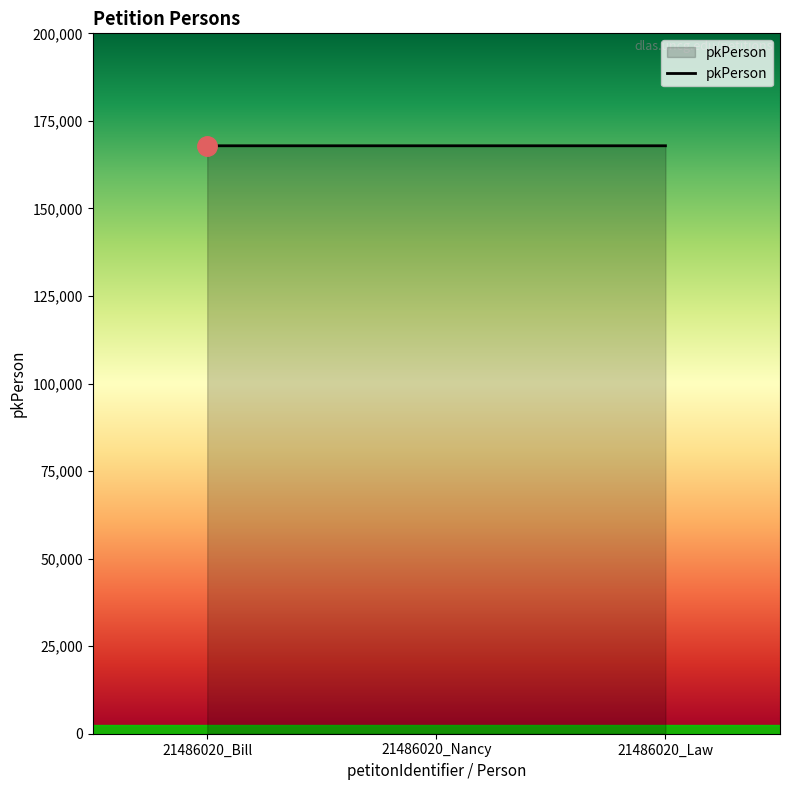

What is the sum of all values?

503679